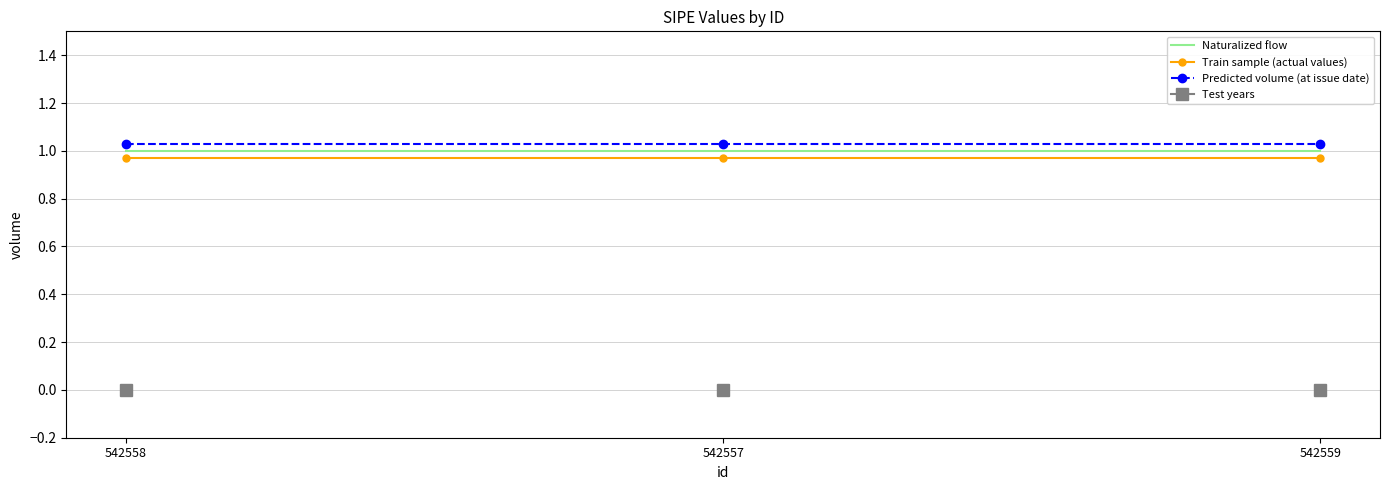

Which has a higher value, 542558 or 542557?

542558